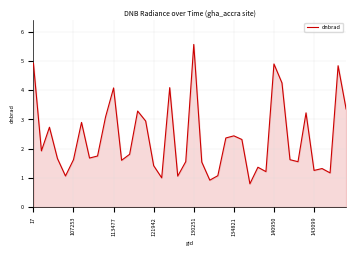

What is the sum of all values?

93.3